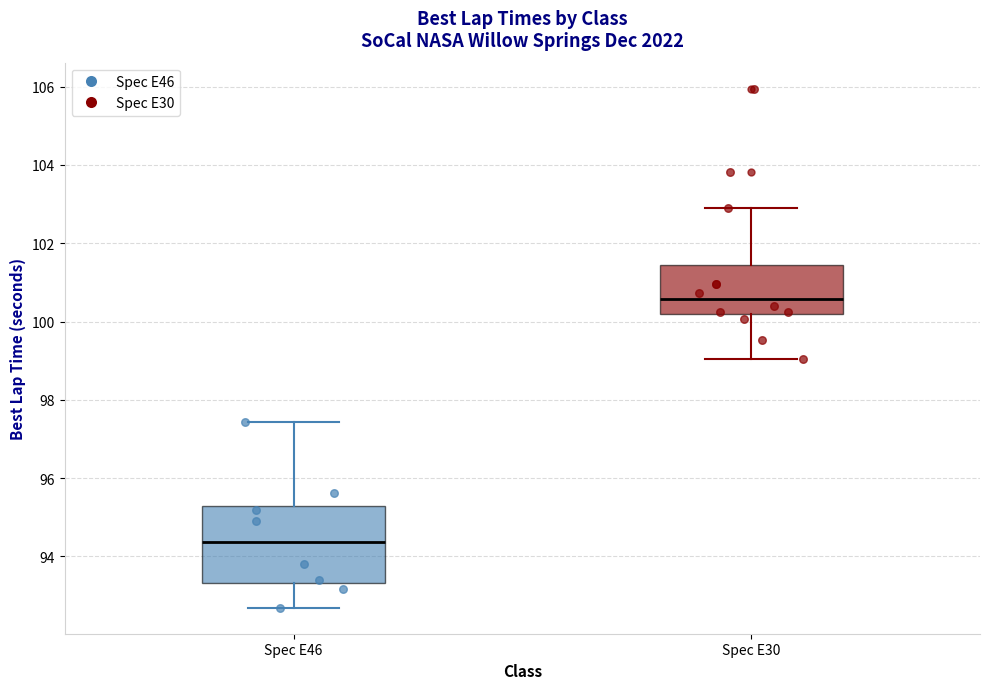

Comparing the boxes themselves (not the whiskers), which one is the tallest?

Spec E46